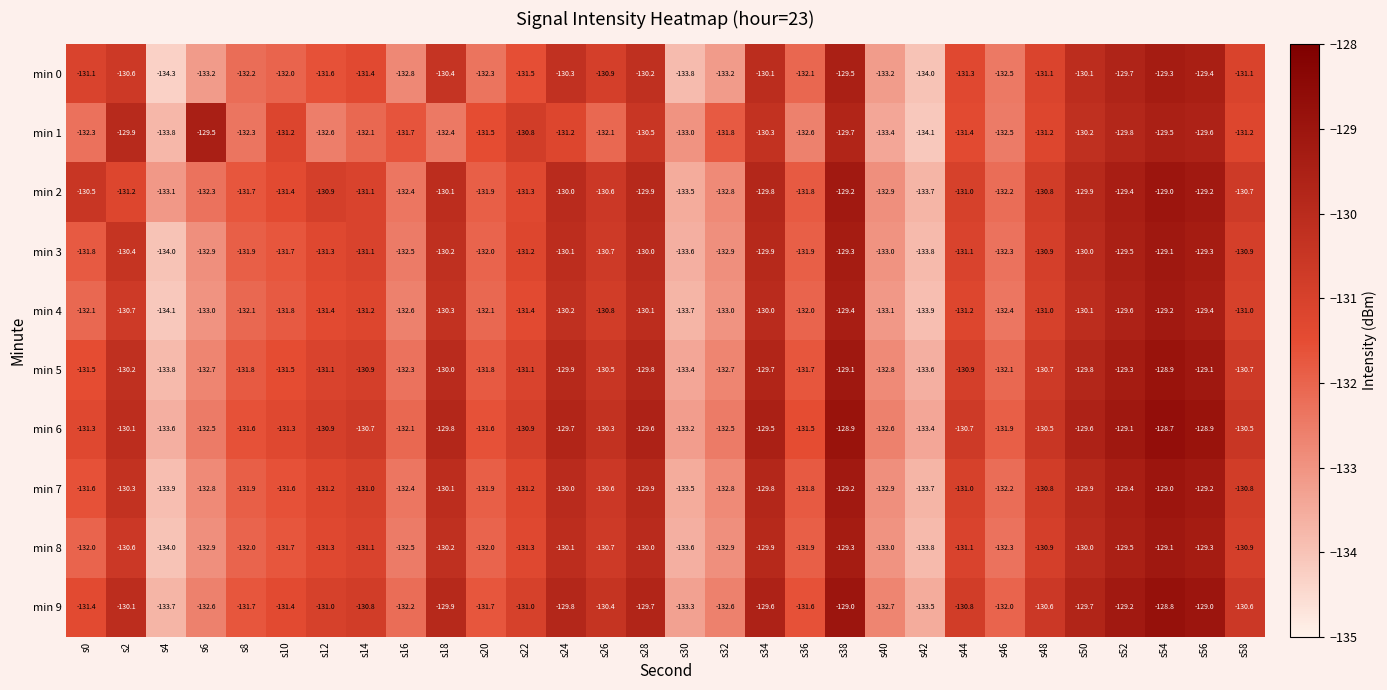

Which series has the largest total across all categories?

min 6